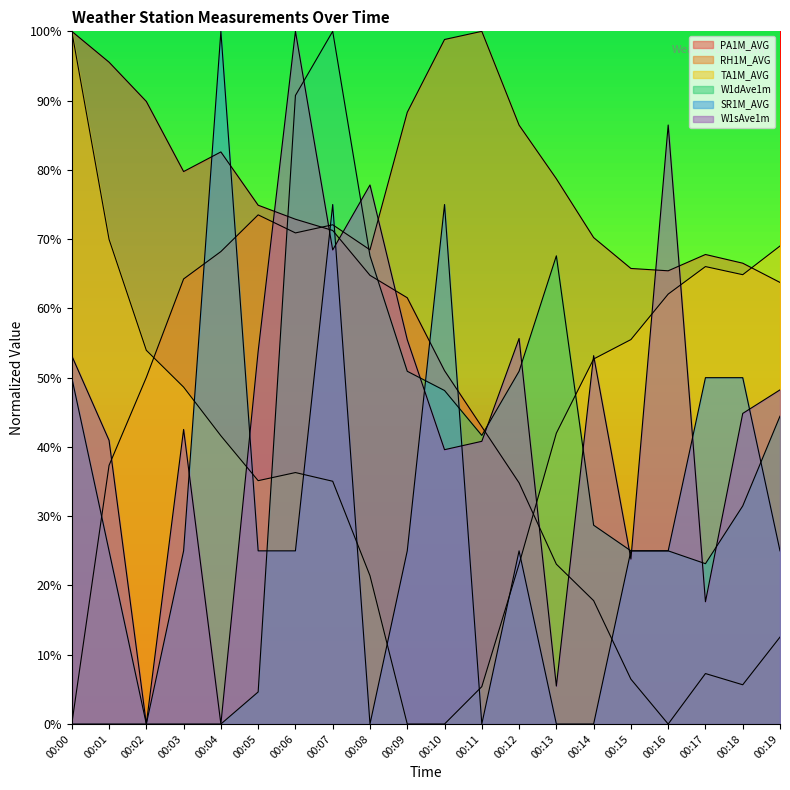

What is the sum of all RH1M_AVG values?

13.6